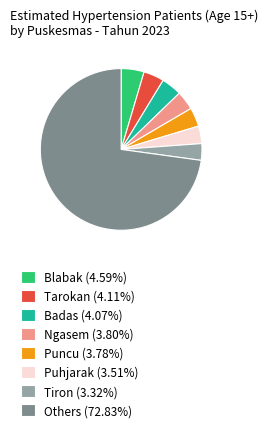

Do Tarokan (4.11%) and Blabak (4.59%) together represent more than half of the pie?

No